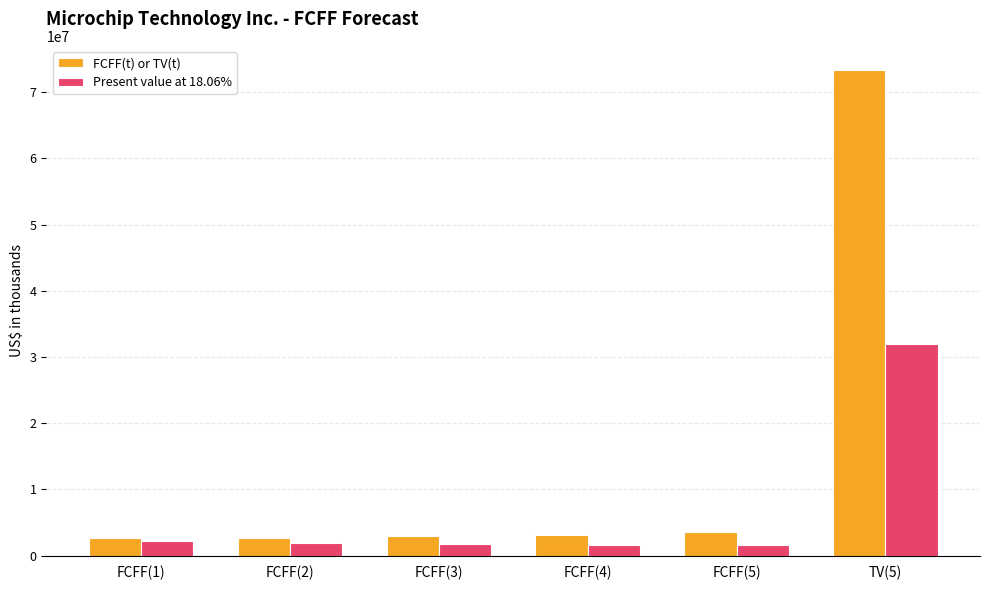

Is it true that FCFF(t) or TV(t) equals 2902896 at FCFF(3)?

True